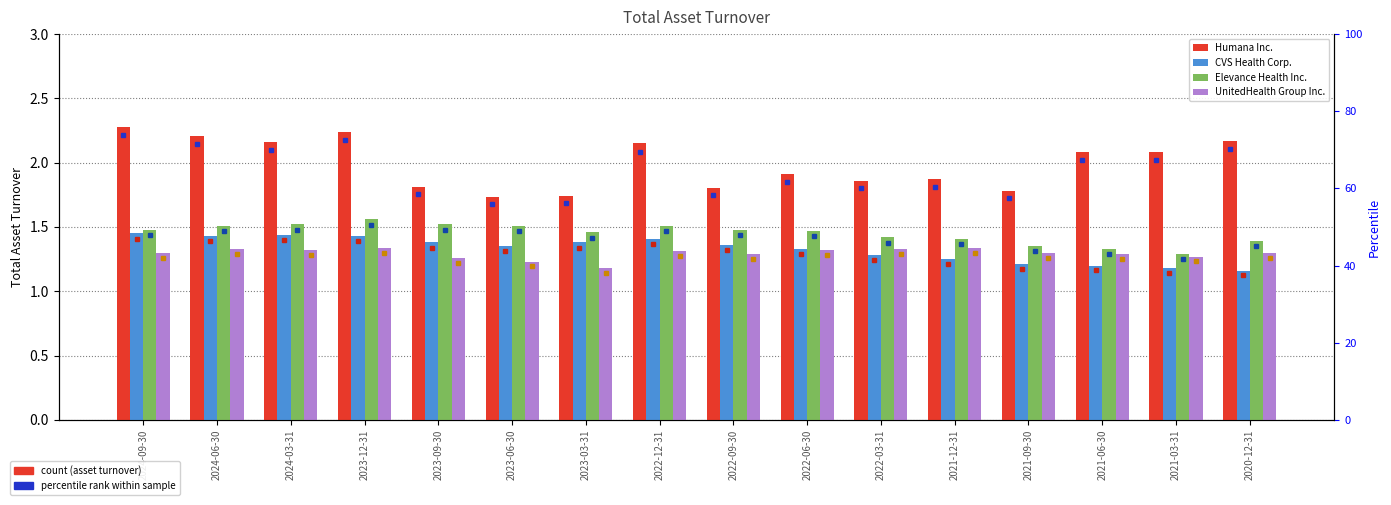

What is the difference between the Humana Inc. values at 2021-06-30 and 2021-09-30?

0.3